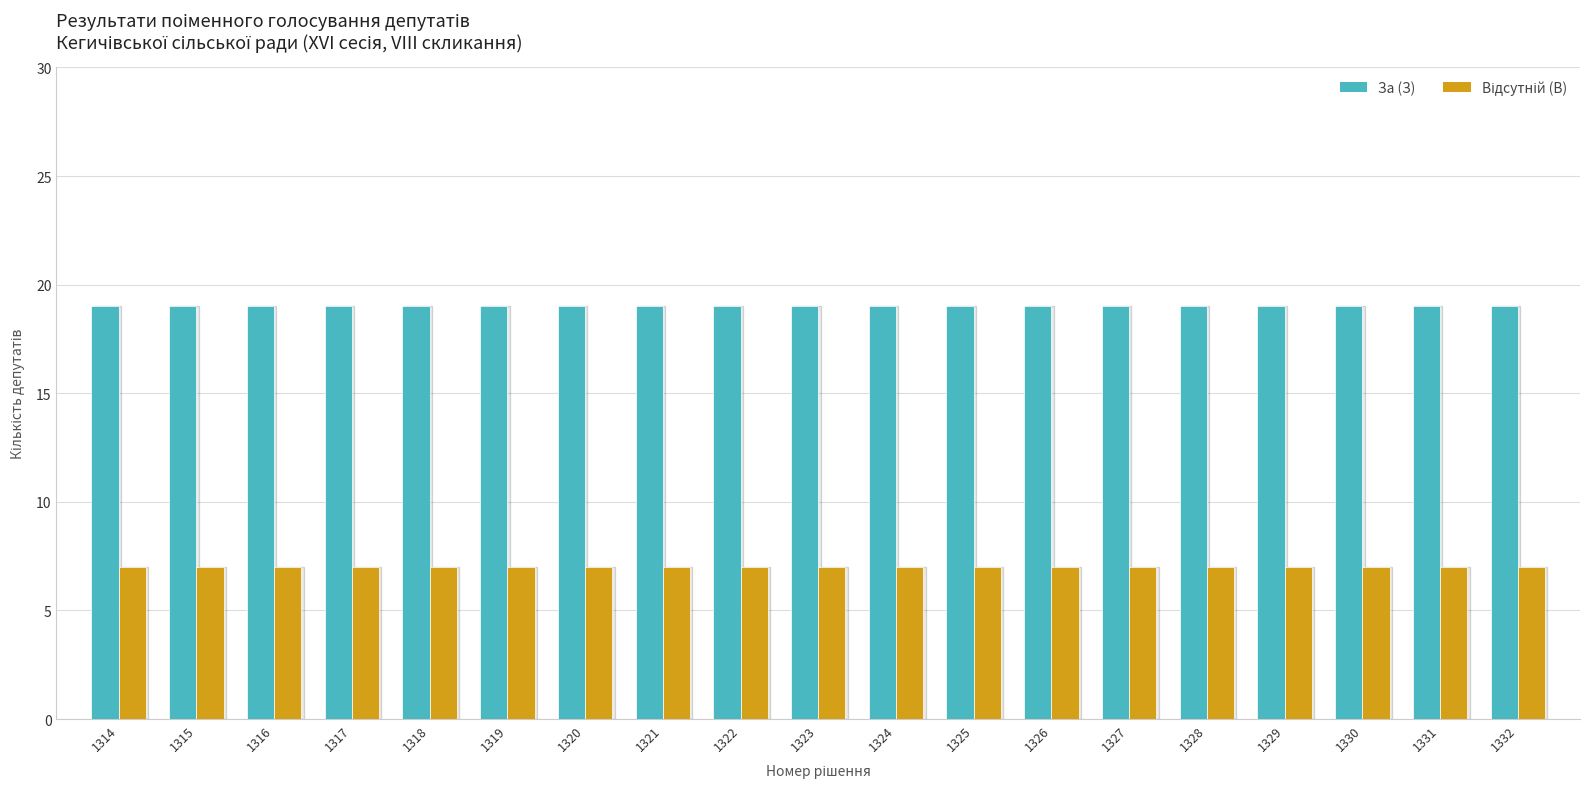

What is the smallest value displayed?

7